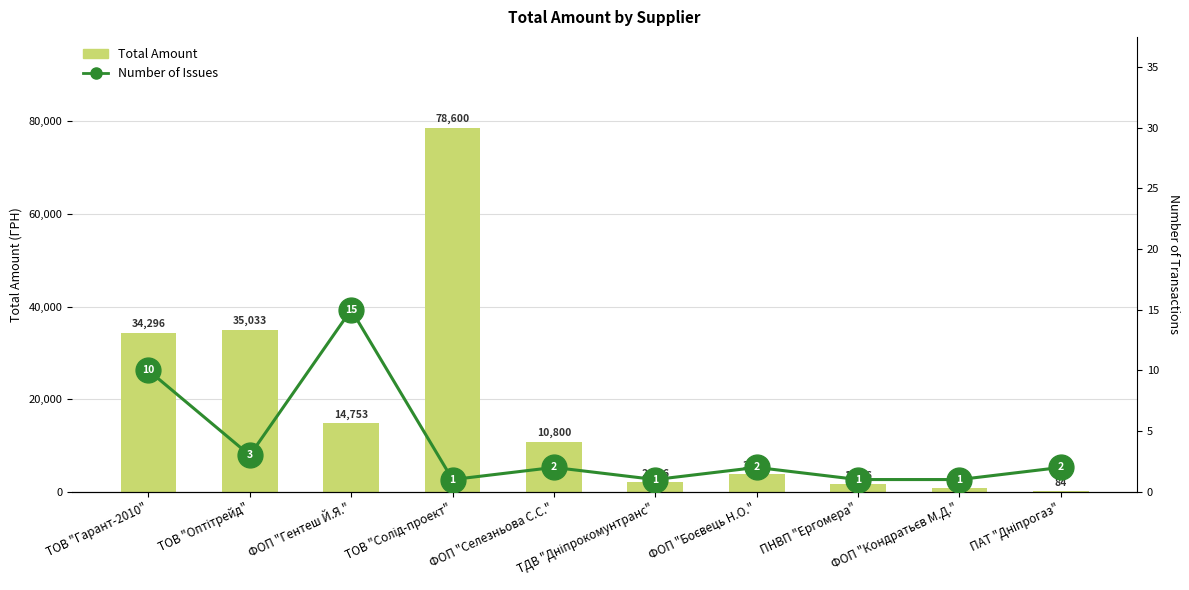

What is the total value across all series at ТОВ "Оптітрейд"?

35036.0